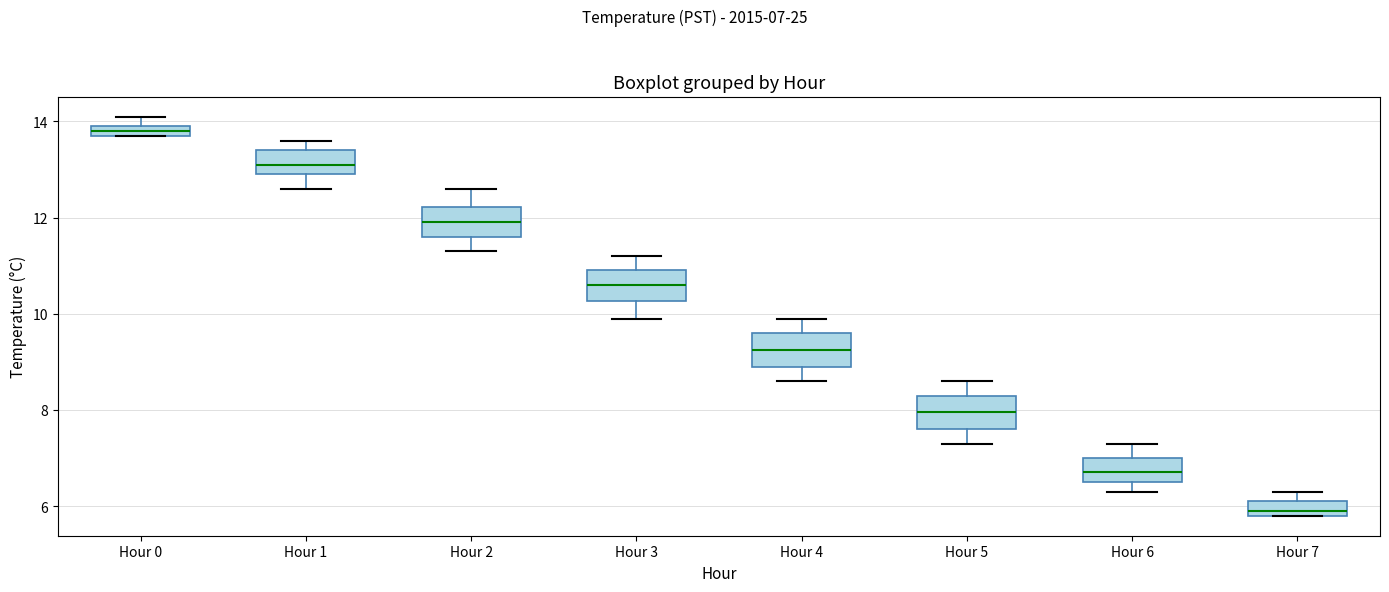

Where does the lower whisker of the box for Hour 6 end on the y-axis? The values are not printed on the chart, so give them approximately, as read against the axis.

6.4